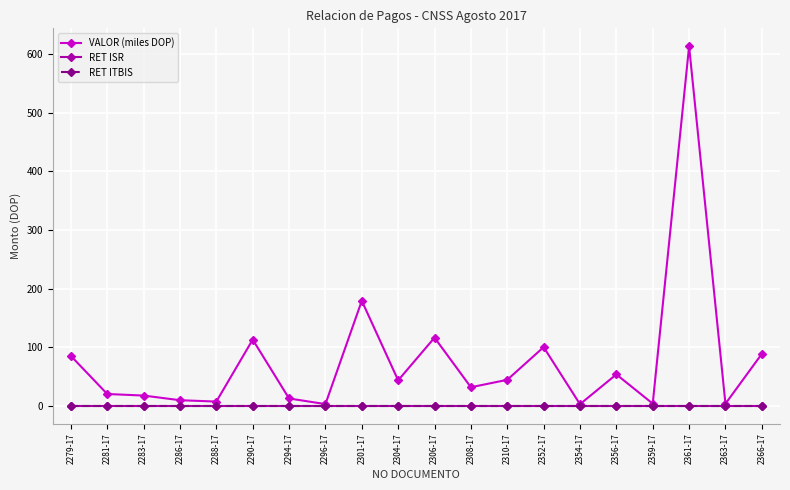

What is the label of the 16th point from the right?

2288-17